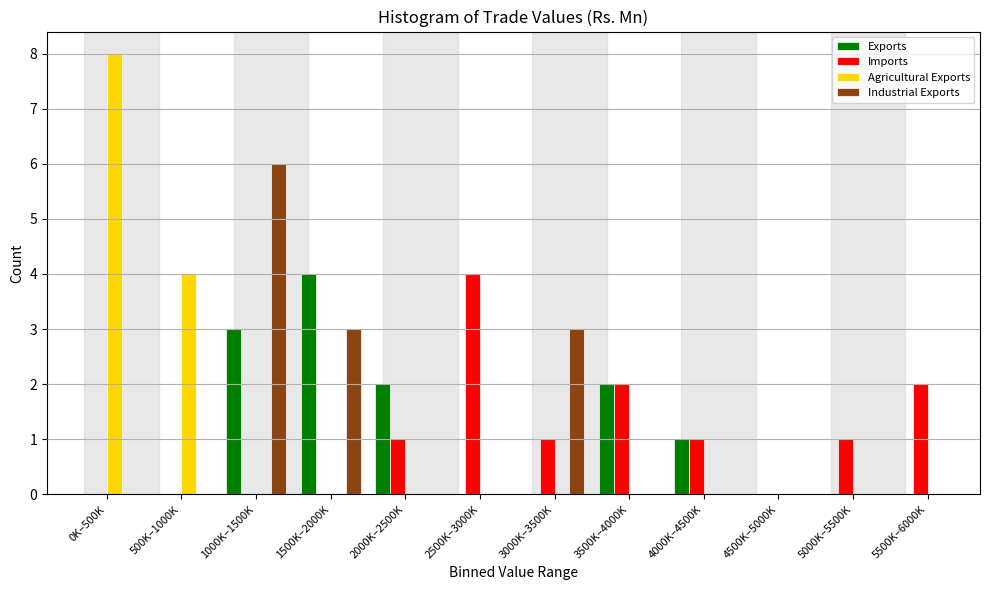

At which category does the chart reach its peak across all series?

0K–500K